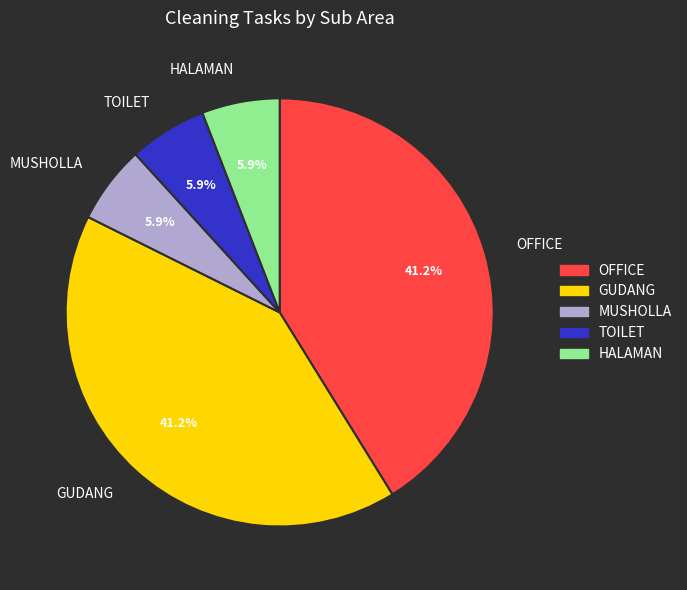

Is TOILET the majority of the pie?

No